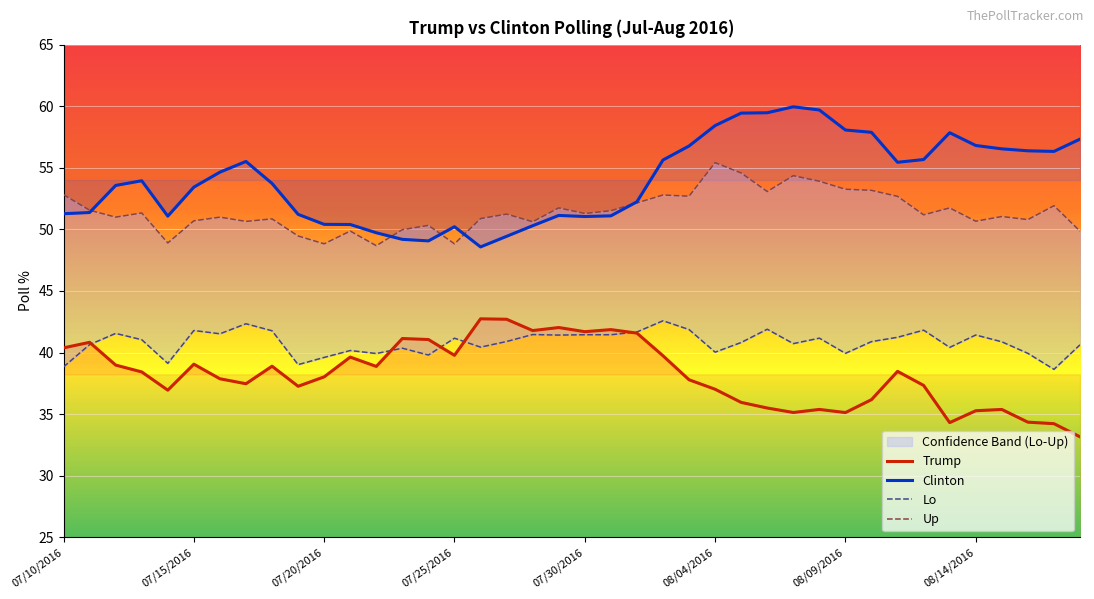

What is the sum of the Trump values at 12 and 20?

80.6